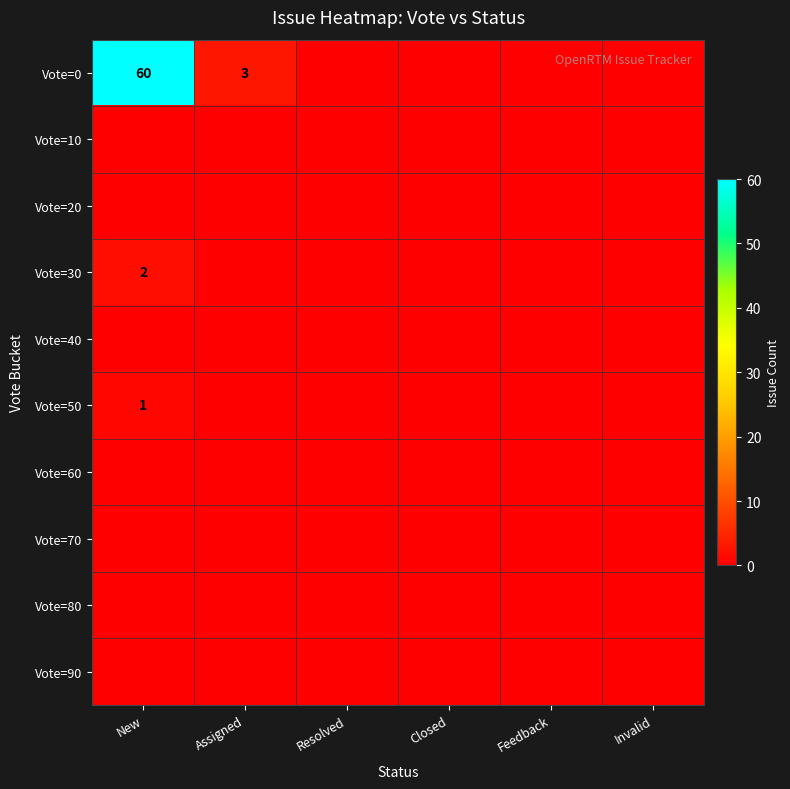

Is the value of Vote=80 at Closed greater than the value of Vote=90 at Invalid?

No